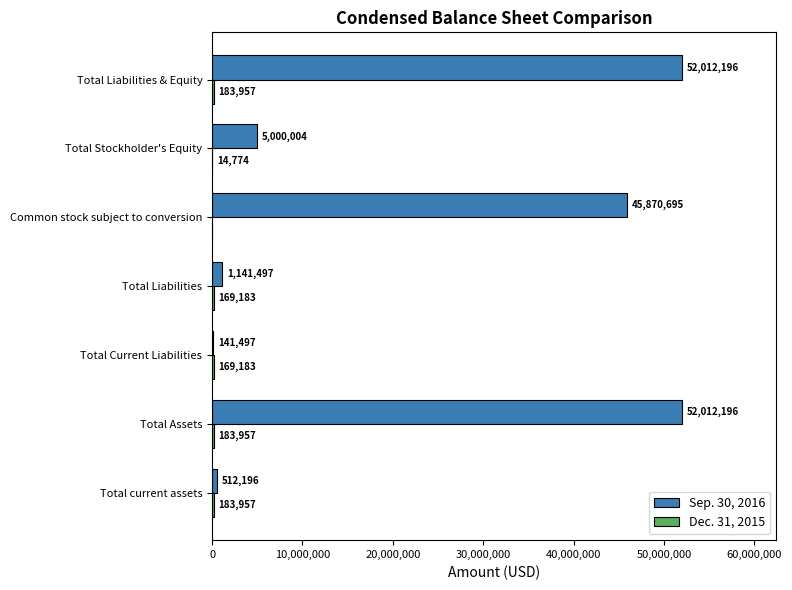

How many data points does each series have?

7